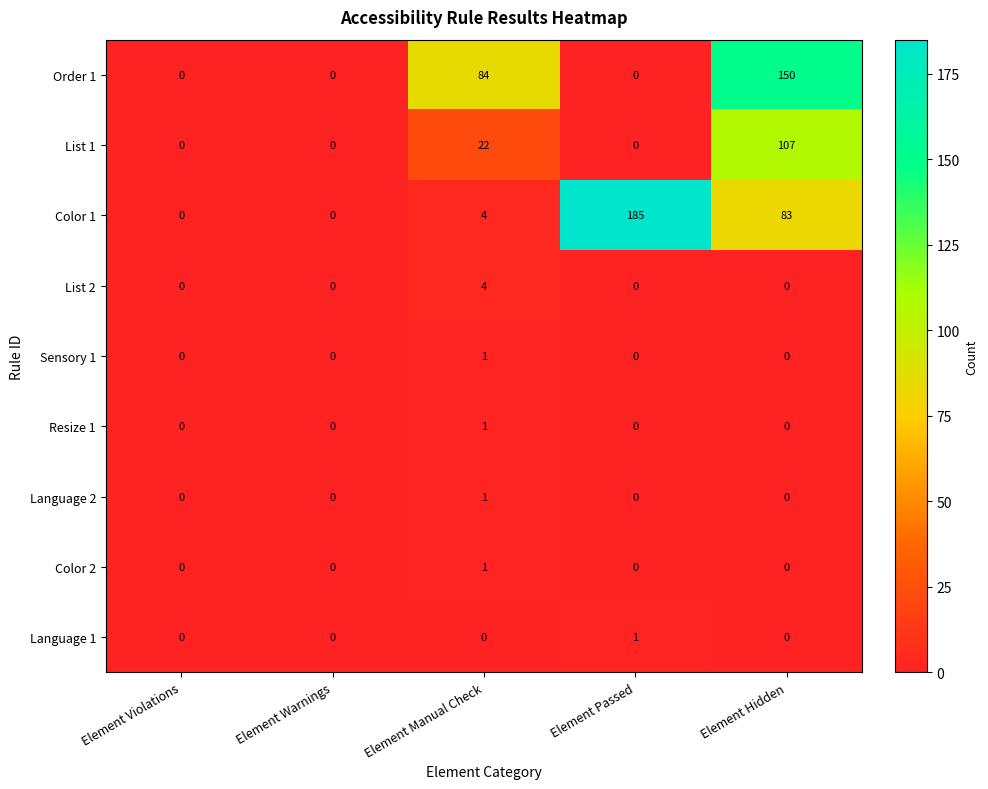

At which category is the sum across all series the highest?

Element Hidden